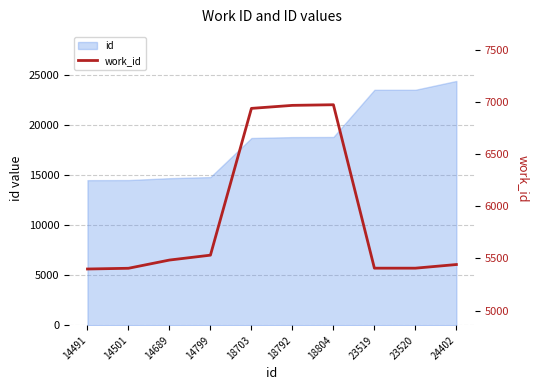

Between 18804 and 14501, which is larger?

18804